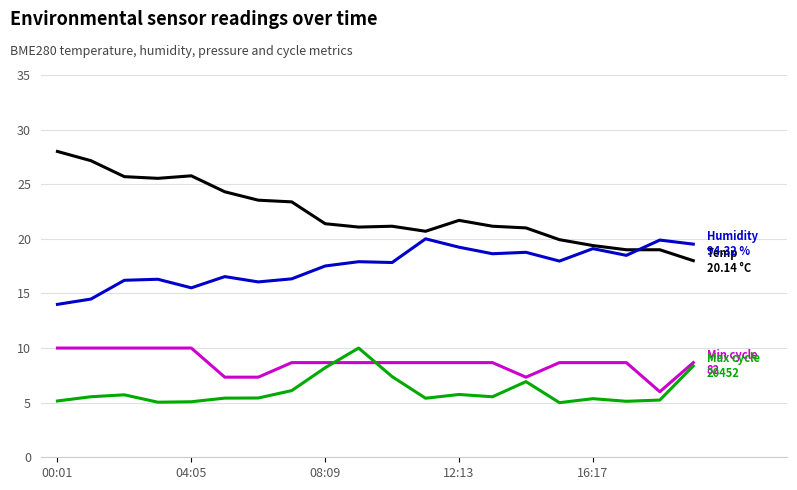

What is the minimum value shown in the chart?

5.0